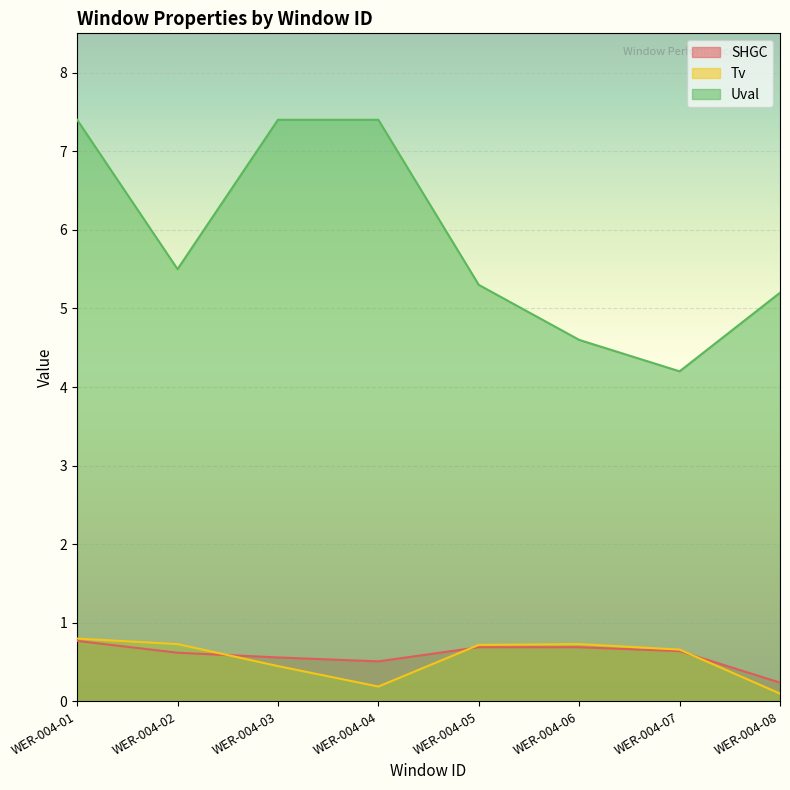

True or false: Uval has a value of 5.3 at WER-004-05.

True